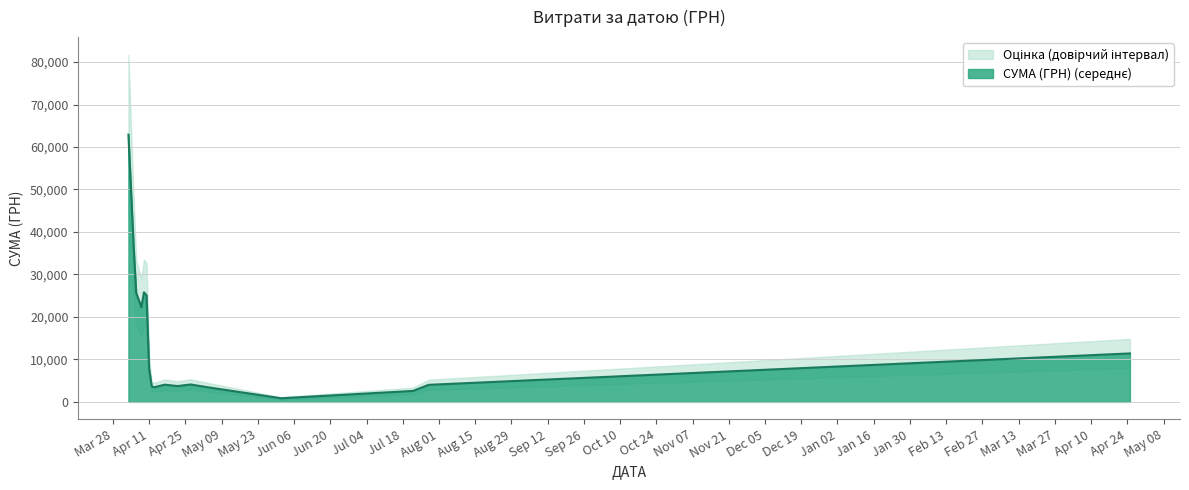

At which category does the data reach its first local peak?

05.04.2016